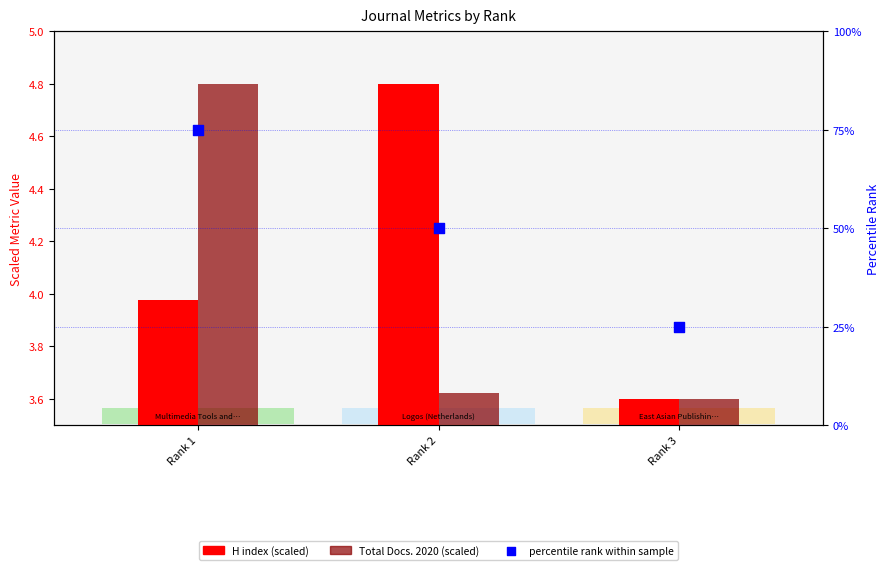

Which series contains the lowest Y value?

H index (scaled)